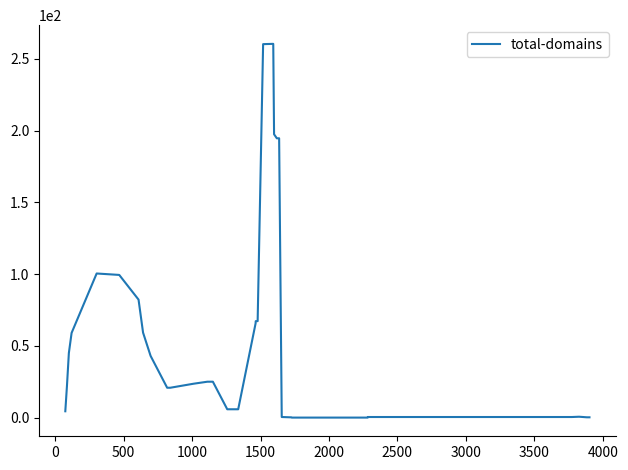

What is the greatest value displayed?

260.4